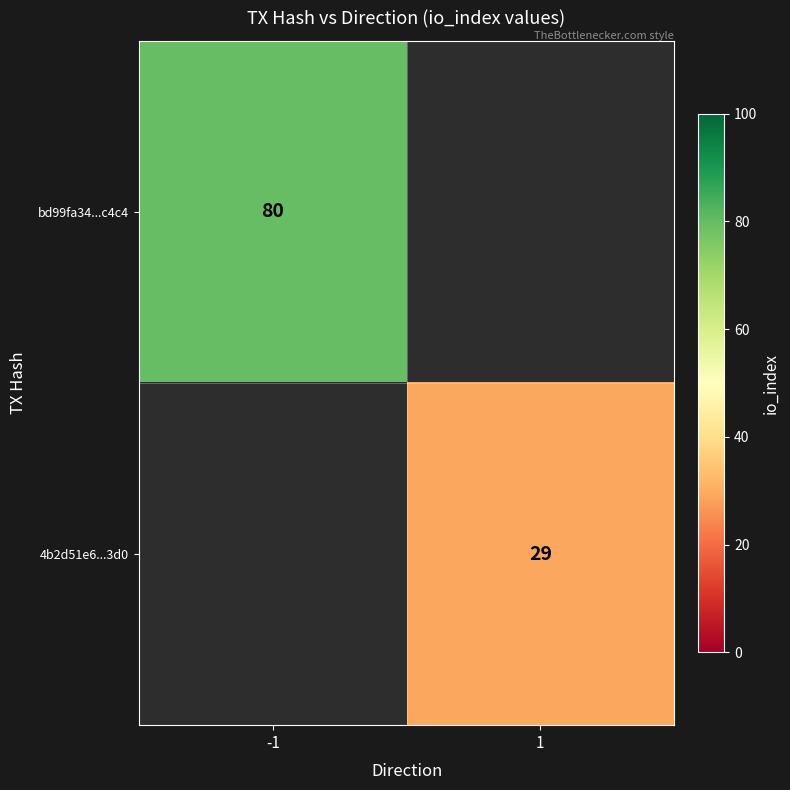

The 4b2d51e6...3d0 series shows 42 at 1. True or false?

False